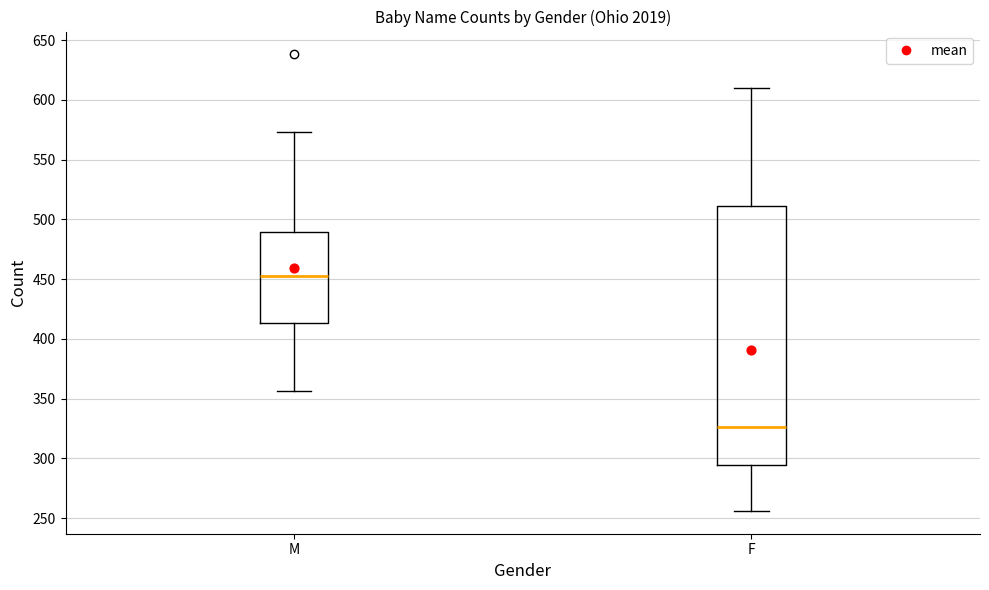

Which box is the tallest, from its lower edge to its upper edge?

F